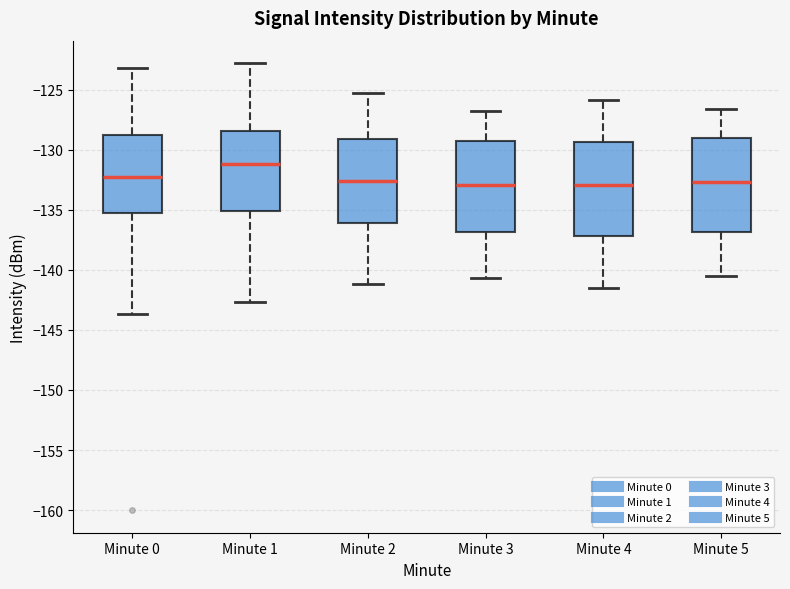

Reading left to right, read every box against the y-axis: the position of its median line, the range the box covers, and the ends of its whiskers. The values are not printed on the chart, so give them approximately, as read against the axis.

Minute 0: median -132.5, box -135.5 to -129.0, whiskers -143.5 to -123.0
Minute 1: median -131.0, box -135.0 to -128.5, whiskers -142.5 to -123.0
Minute 2: median -132.5, box -136.0 to -129.0, whiskers -141.0 to -125.5
Minute 3: median -133.0, box -137.0 to -129.5, whiskers -140.5 to -127.0
Minute 4: median -133.0, box -137.0 to -129.5, whiskers -141.5 to -126.0
Minute 5: median -132.5, box -137.0 to -129.0, whiskers -140.5 to -126.5